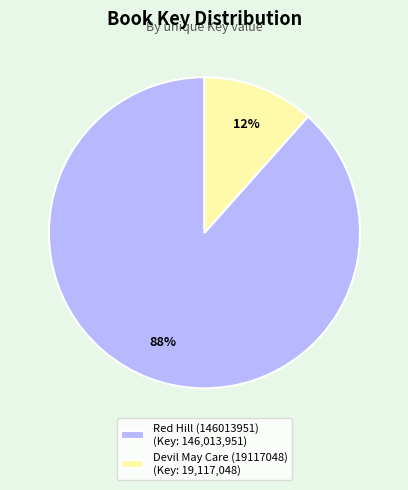

What is the largest slice in the pie chart?

Red Hill (146013951)